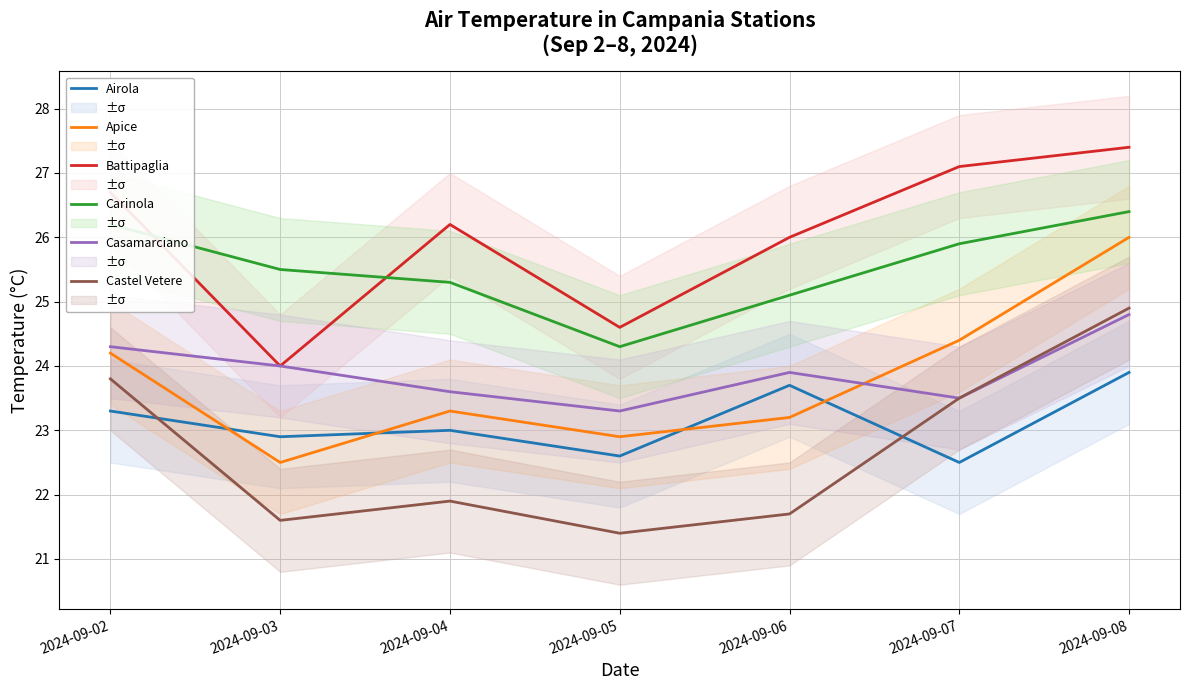

What is the difference between the highest and lowest values at 2024-09-06?

4.3